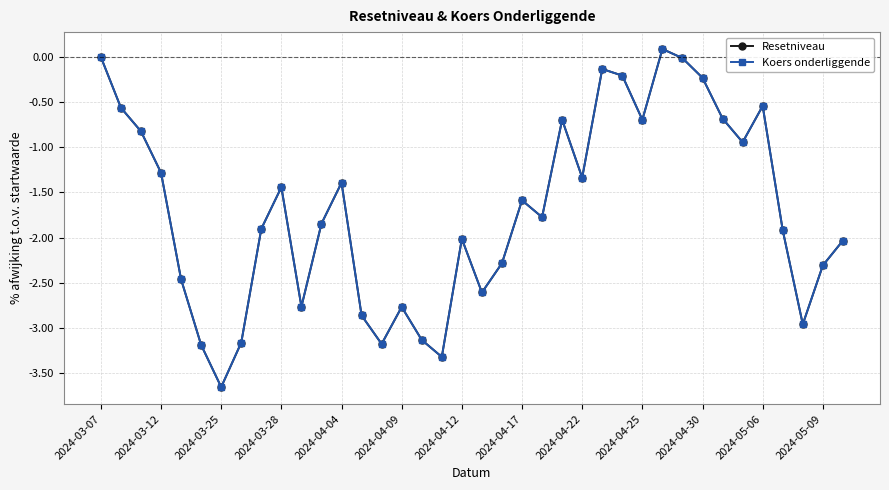

How many values in the Koers onderliggende series are below -1?

25